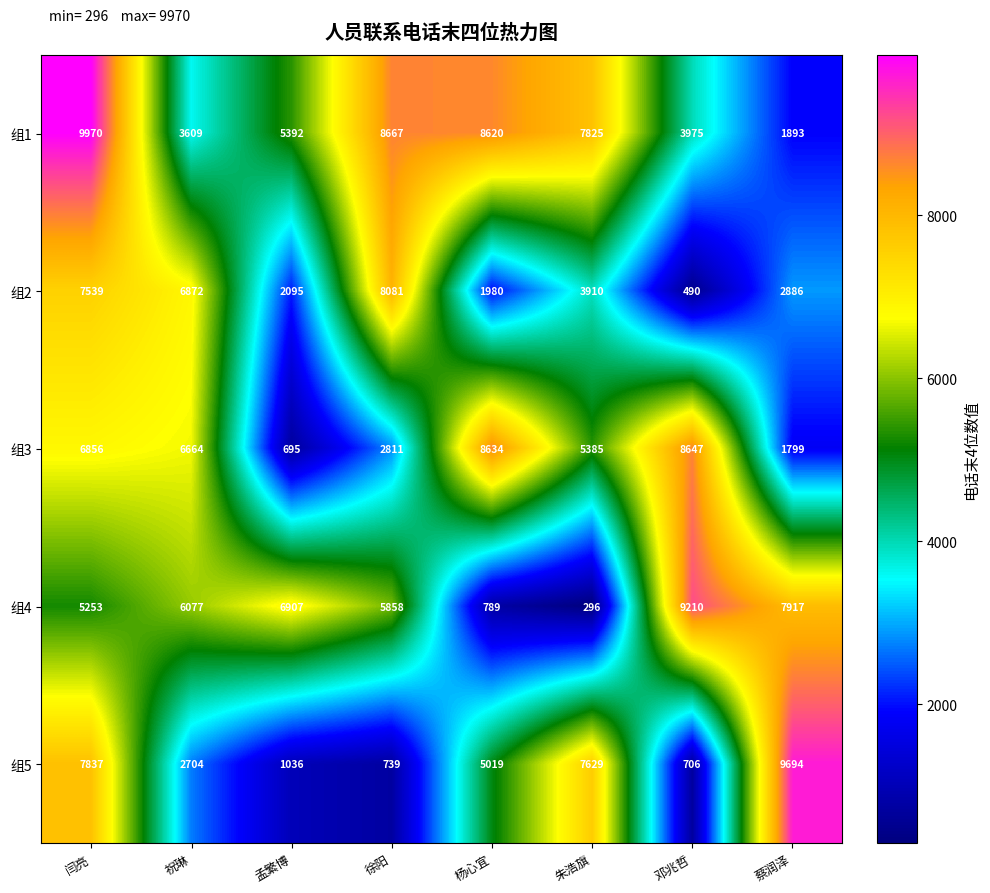

How many data points does each series have?

8